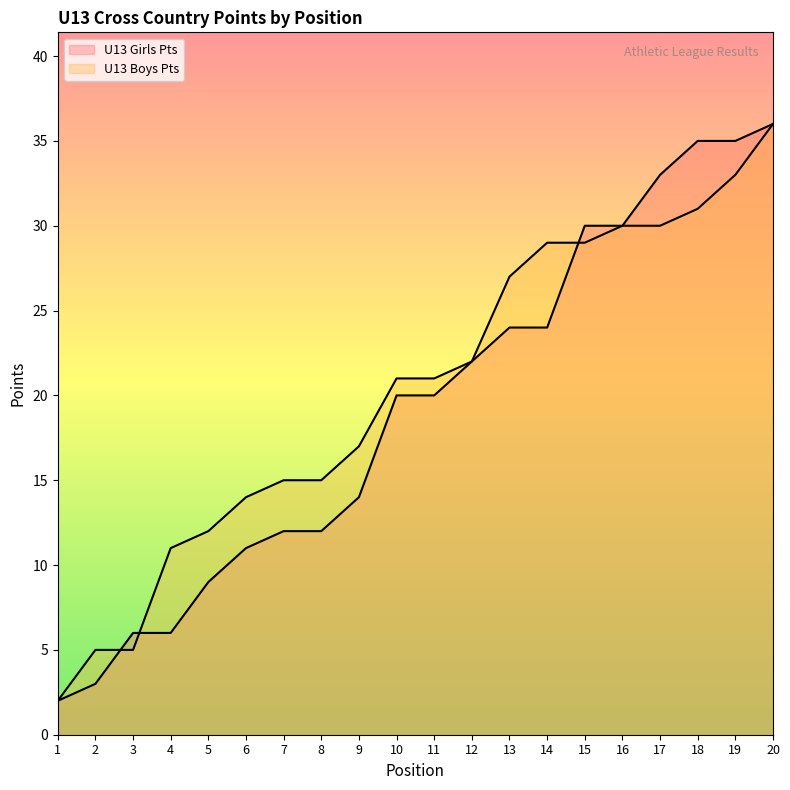

How many data points in U13 Girls Pts are less than 20?

9